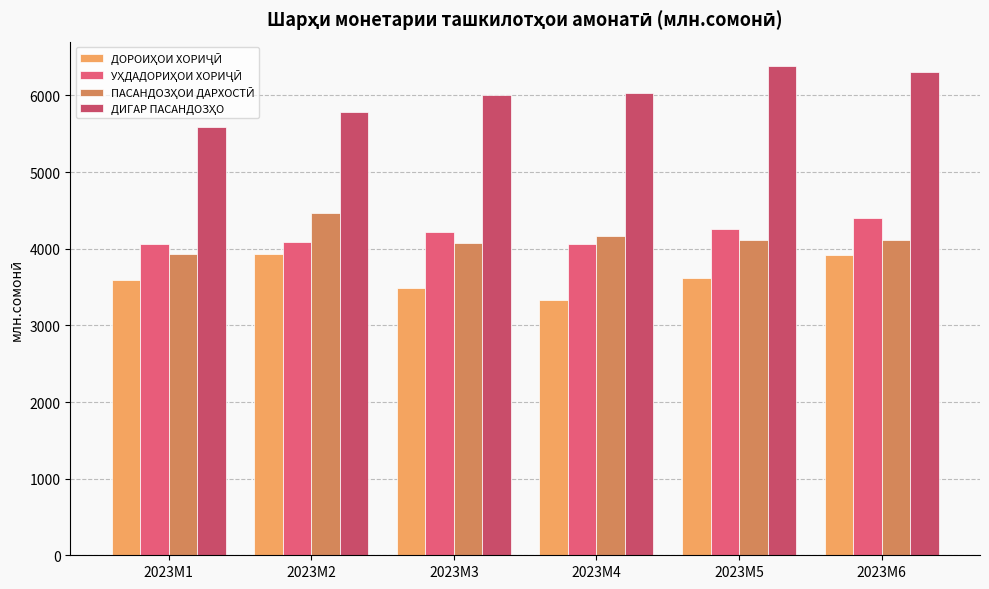

What is the sum of all ДИГАР ПАСАНДОЗҲО values?

36112.2